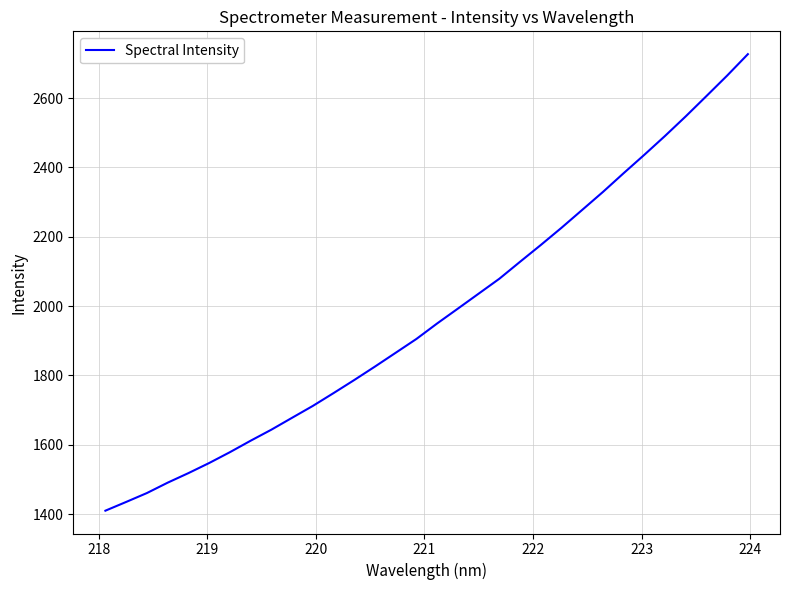

What is the smallest value displayed?

1409.7